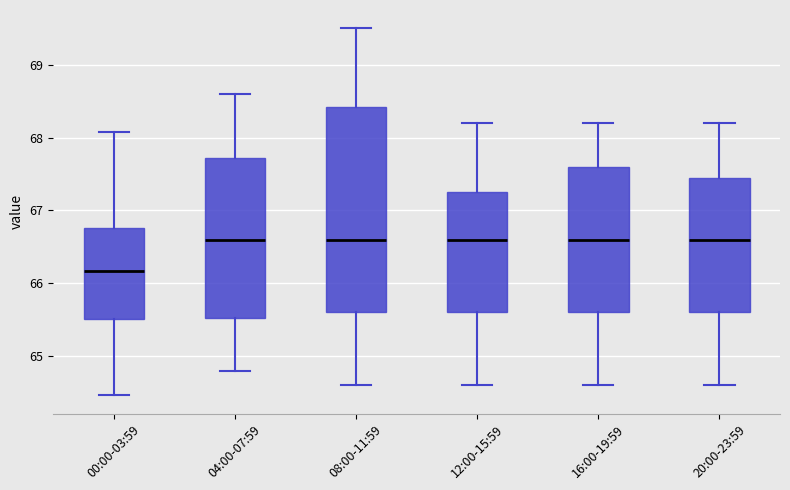

Reading left to right, transcribe this box plot: for each box, give where its median line is, the range the box spans, and where its two whiskers end, as read against the y-axis. The values are not printed on the chart, so give them approximately, as read against the axis.

00:00-03:59: median 66.2, box 65.5 to 66.8, whiskers 64.5 to 68.1
04:00-07:59: median 66.6, box 65.5 to 67.7, whiskers 64.8 to 68.6
08:00-11:59: median 66.6, box 65.6 to 68.4, whiskers 64.6 to 69.5
12:00-15:59: median 66.6, box 65.6 to 67.3, whiskers 64.6 to 68.2
16:00-19:59: median 66.6, box 65.6 to 67.6, whiskers 64.6 to 68.2
20:00-23:59: median 66.6, box 65.6 to 67.5, whiskers 64.6 to 68.2